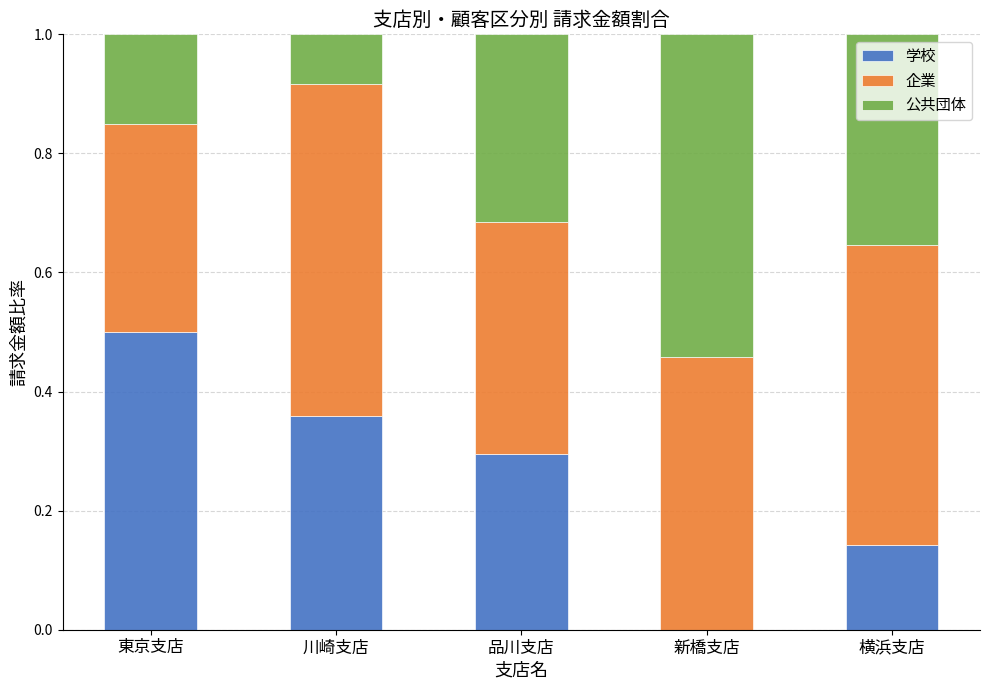

What is the sum of all 学校 values?

1.3